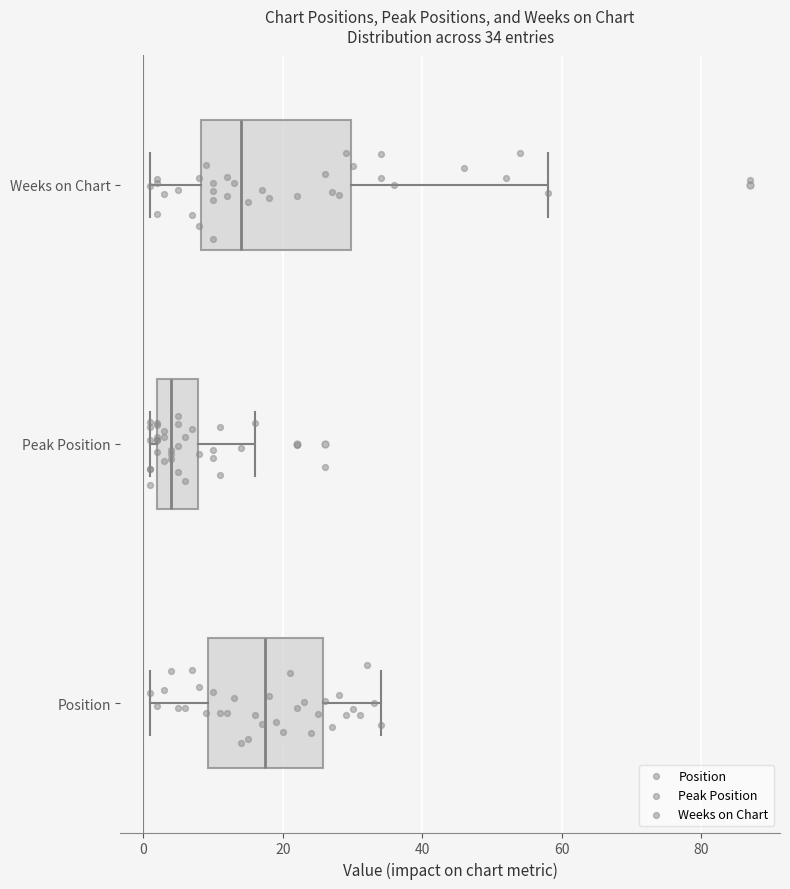

Which box's median line is the furthest to the right?

Position